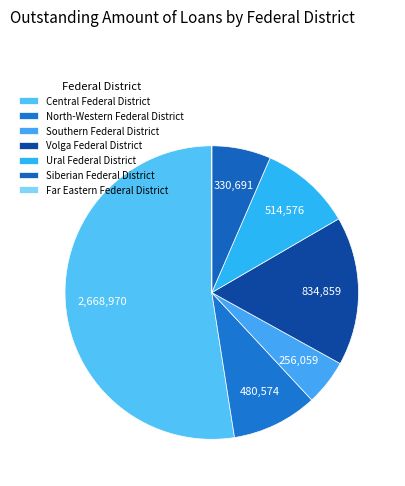

Rank the categories by value from lowest to highest.

Far Eastern Federal District, Southern Federal District, Siberian Federal District, North-Western Federal District, Ural Federal District, Volga Federal District, Central Federal District